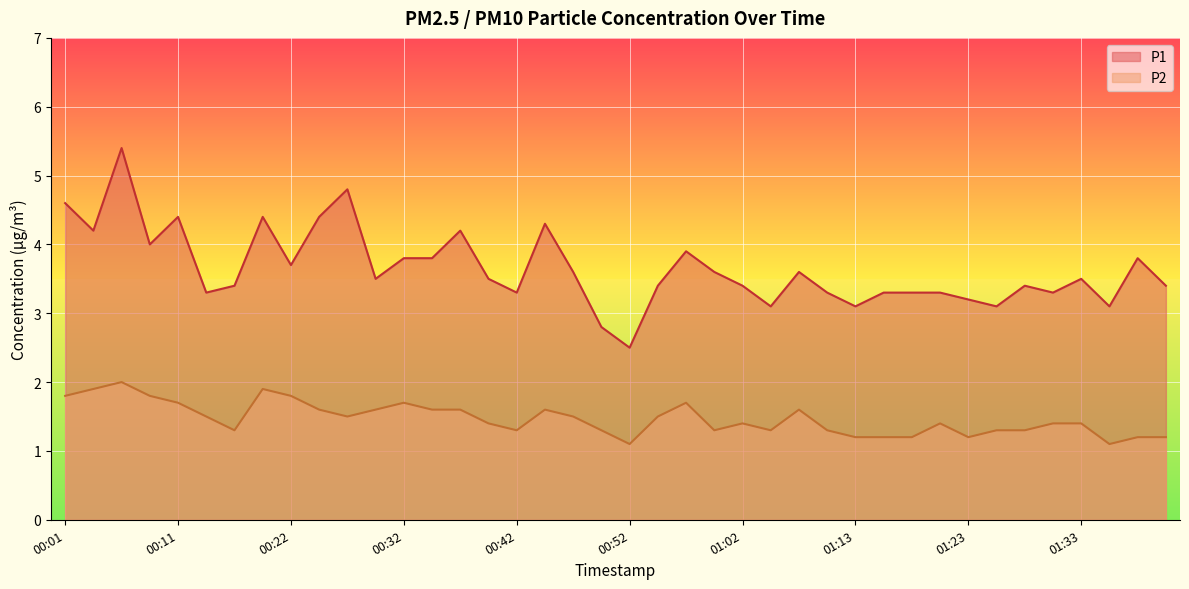

True or false: P1 and P2 intersect in this chart.

False